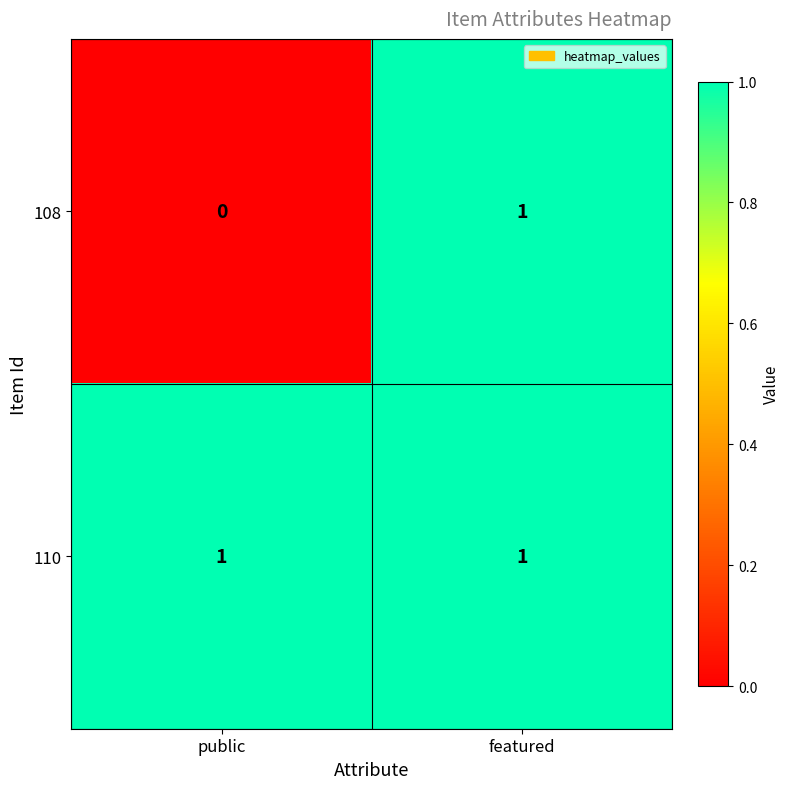

At which category is the sum across all series the highest?

featured